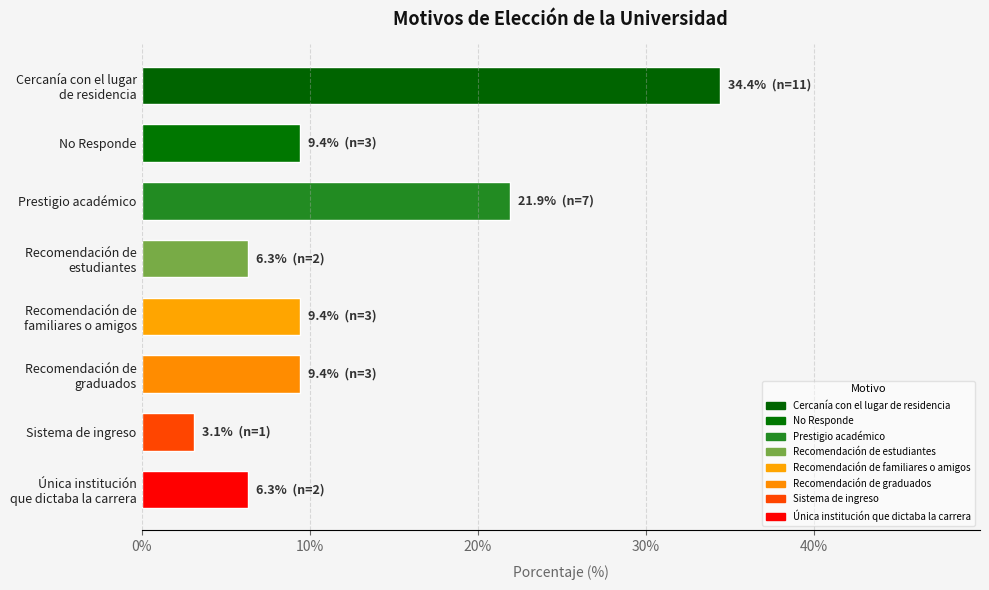

Are the bars horizontal?

Yes